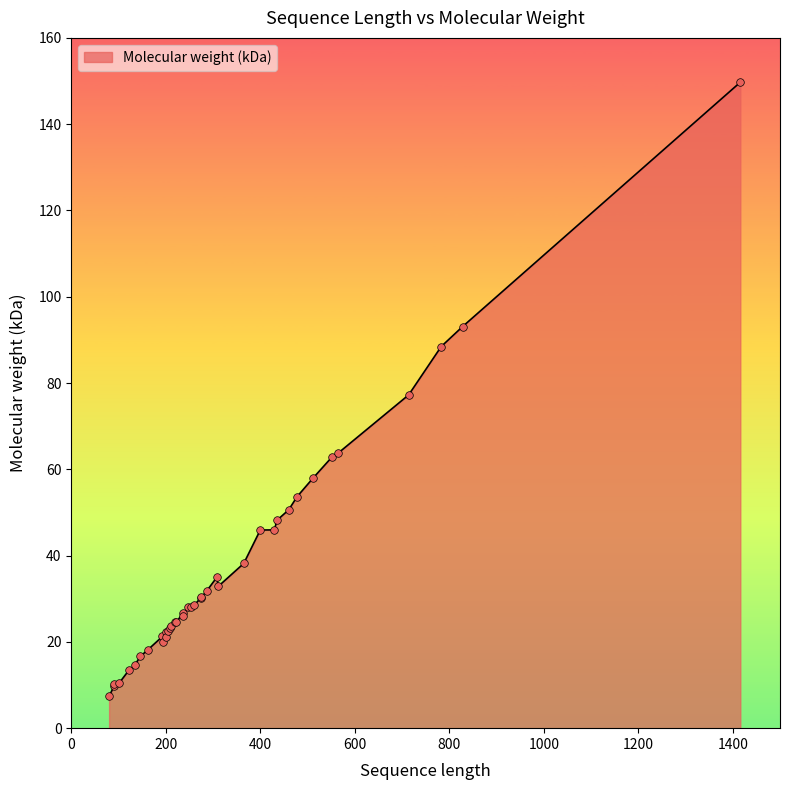

What is the change in value from 91 to 714?

+67.1